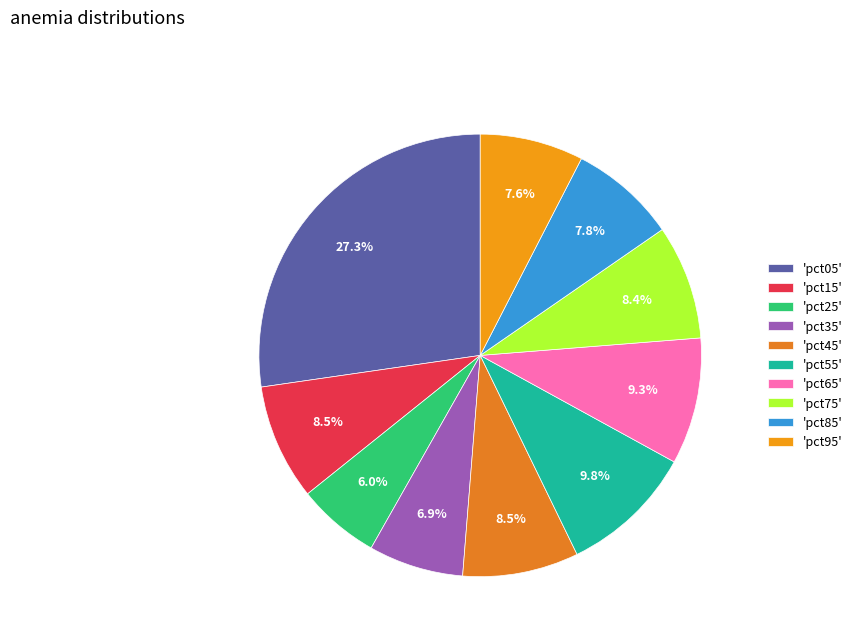

What is the smallest slice in the pie chart?

'pct25'